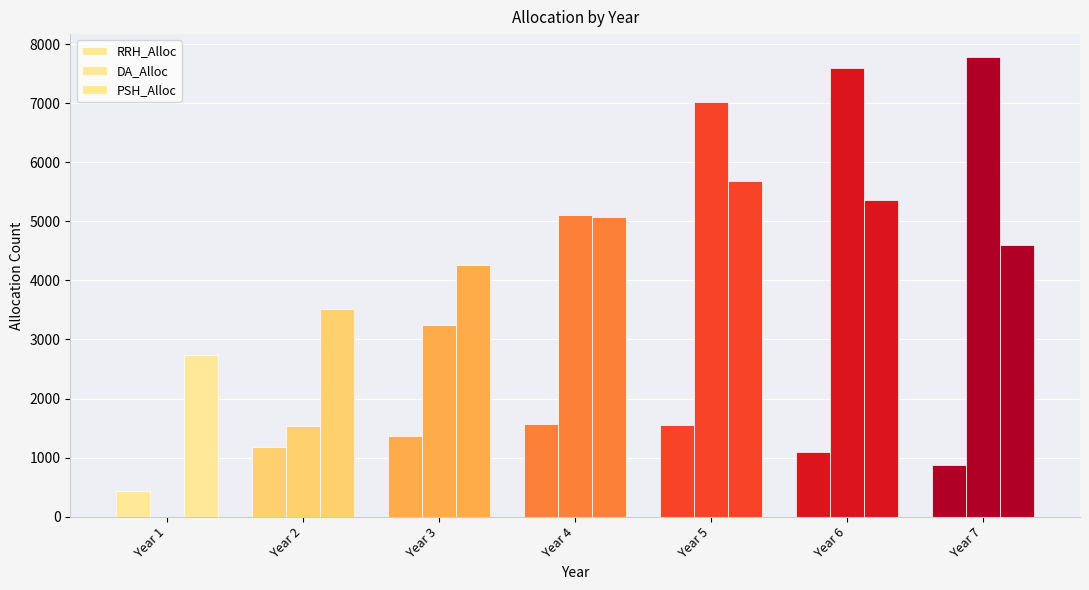

Reading left to right, transcribe all the data shown in this chart.

RRH_Alloc: 427	1176	1370	1562	1545	1101	875
DA_Alloc: 0	1532	3239	5112	7023	7588	7780
PSH_Alloc: 2736	3519	4257	5079	5689	5368	4592